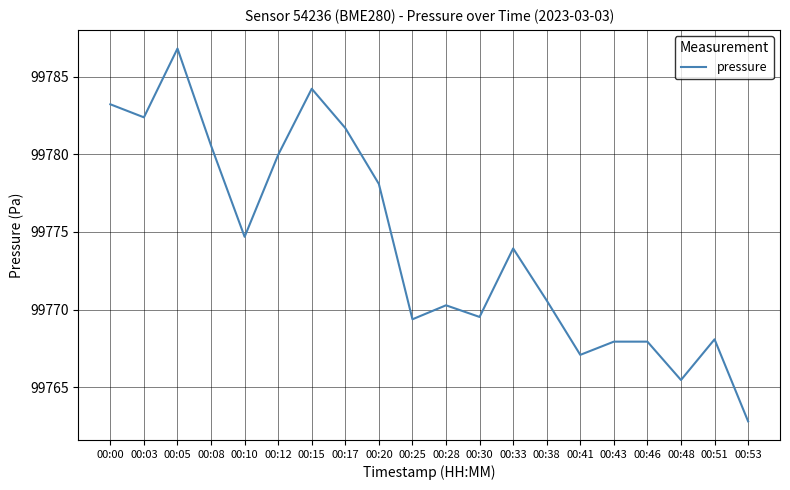

What is the sum of the values at 00:28 and 00:46?

199538.2